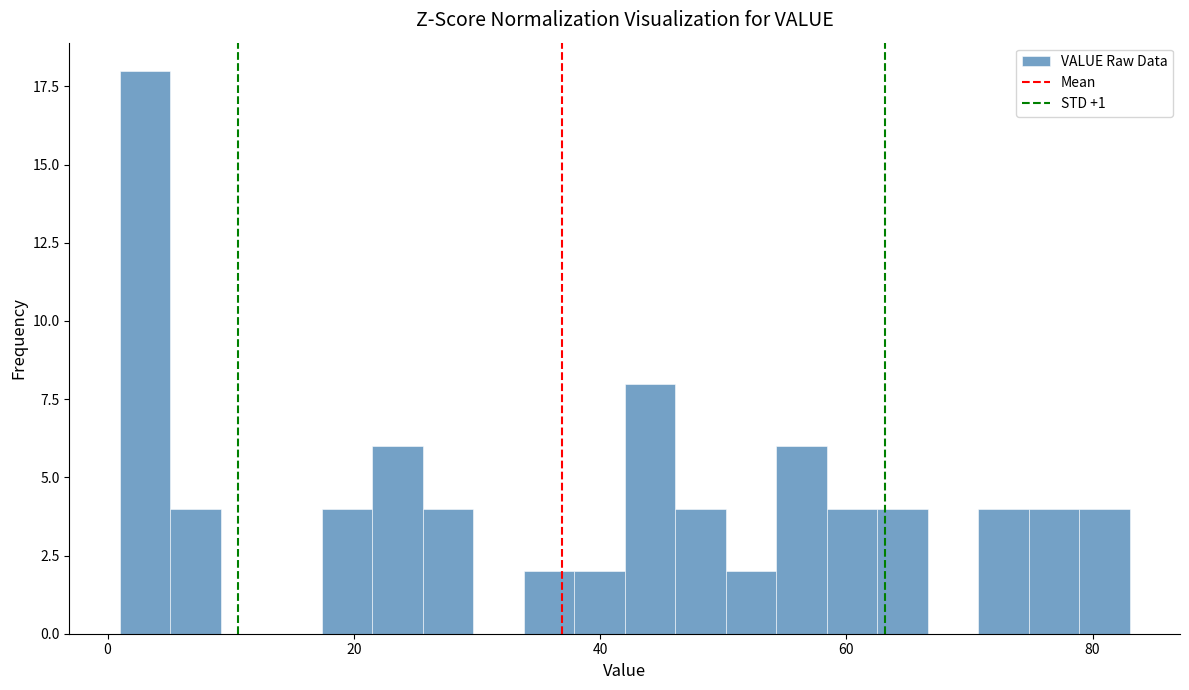

Around what value on the x-axis is the tallest bar? Give the approximate position of its centre, as read against the axis.

4